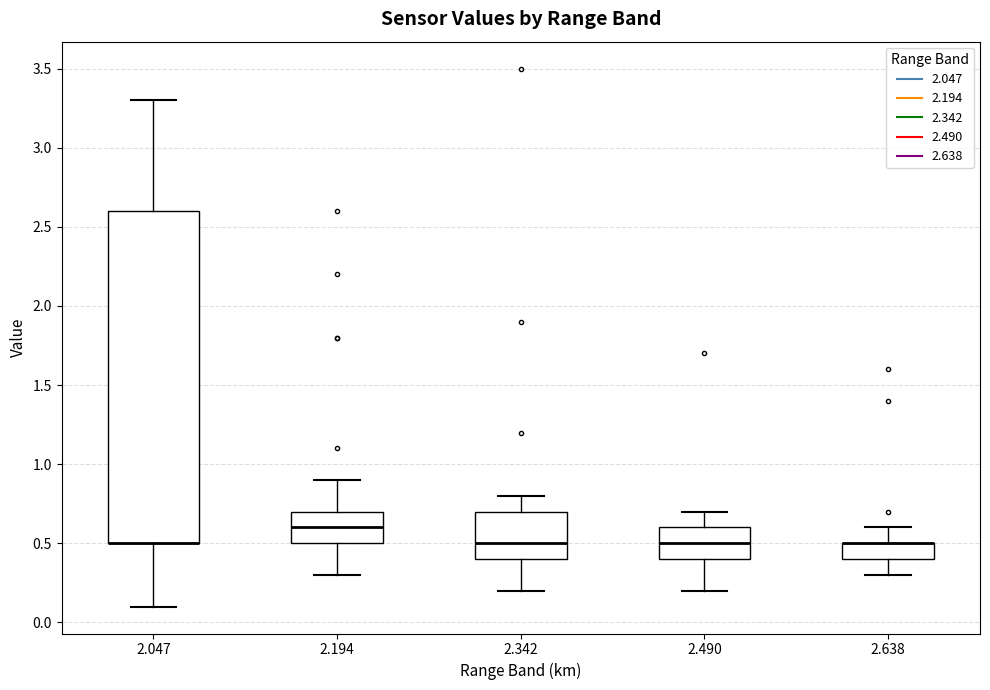

Reading left to right, read every box against the y-axis: the position of its median line, the range the box covers, and the ends of its whiskers. The values are not printed on the chart, so give them approximately, as read against the axis.

2.047: median 0.5 (drawn on the box's lower edge), box 0.5 to 2.6, whiskers 0.1 to 3.3
2.194: median 0.6, box 0.5 to 0.7, whiskers 0.3 to 0.9
2.342: median 0.5, box 0.4 to 0.7, whiskers 0.2 to 0.8
2.490: median 0.5, box 0.4 to 0.6, whiskers 0.2 to 0.7
2.638: median 0.5 (drawn on the box's upper edge), box 0.4 to 0.5, whiskers 0.3 to 0.6